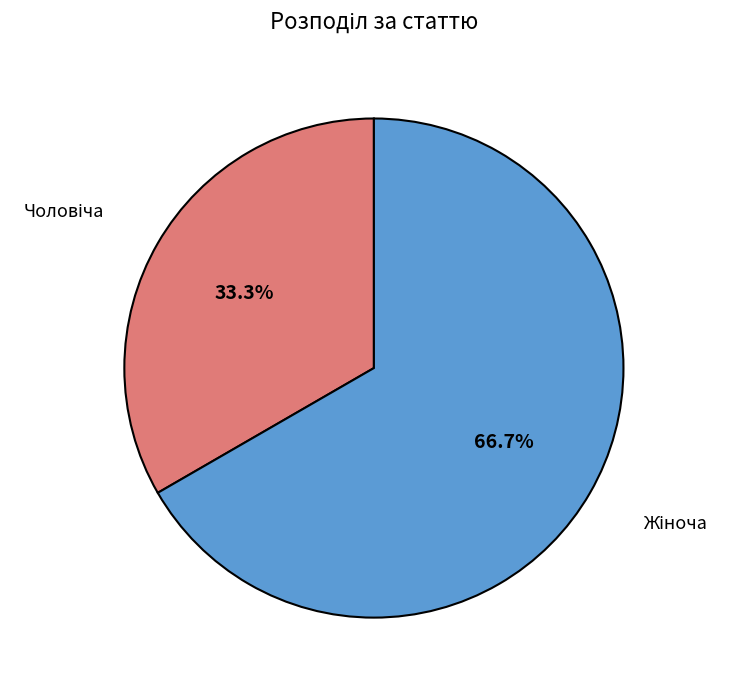

Count the number of slices in the pie.

2